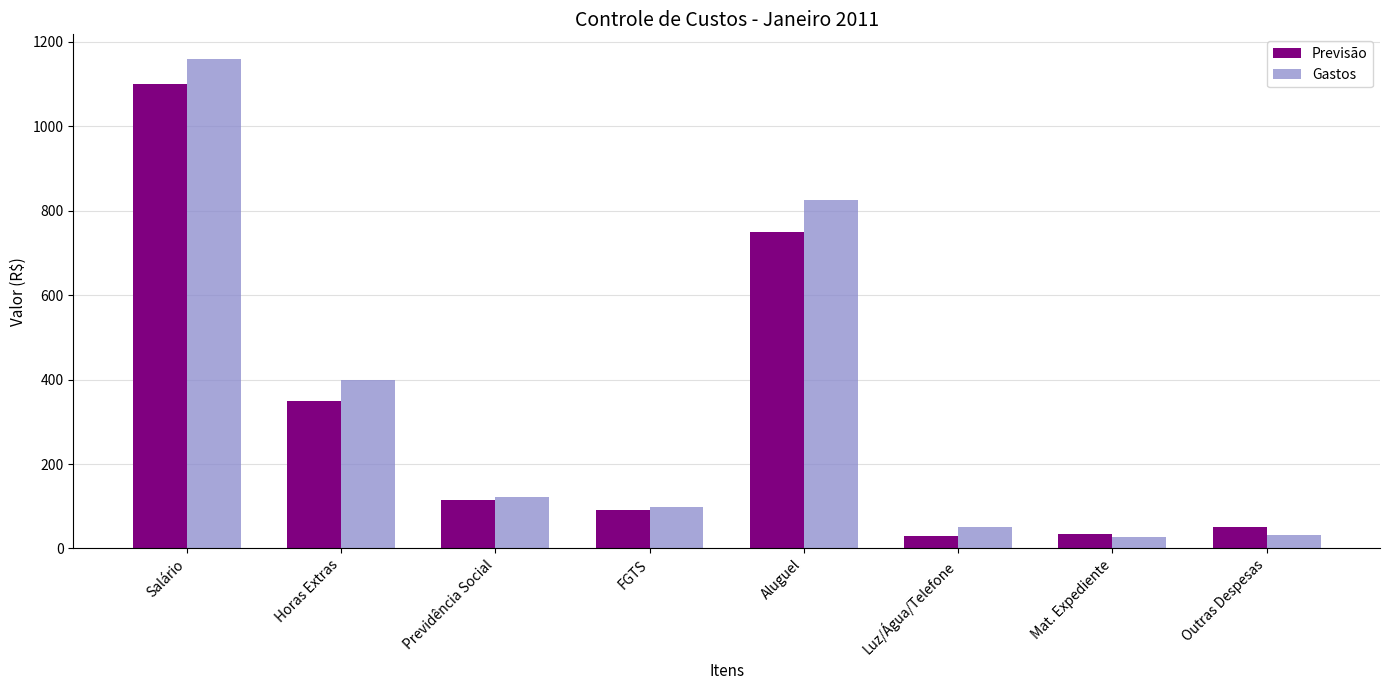

What is the difference between the Gastos values at Previdência Social and Salário?

1038.7